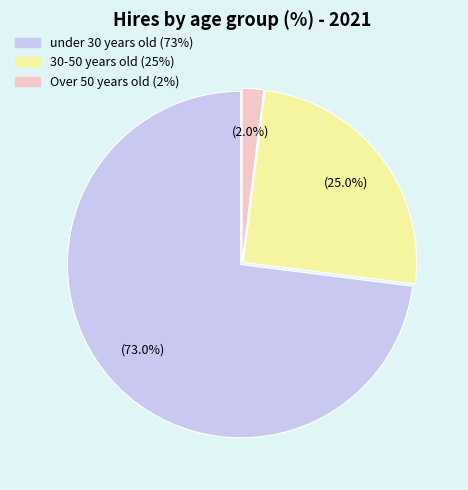

Is the sum of 30-50 years old and Over 50 years old greater than half?

No